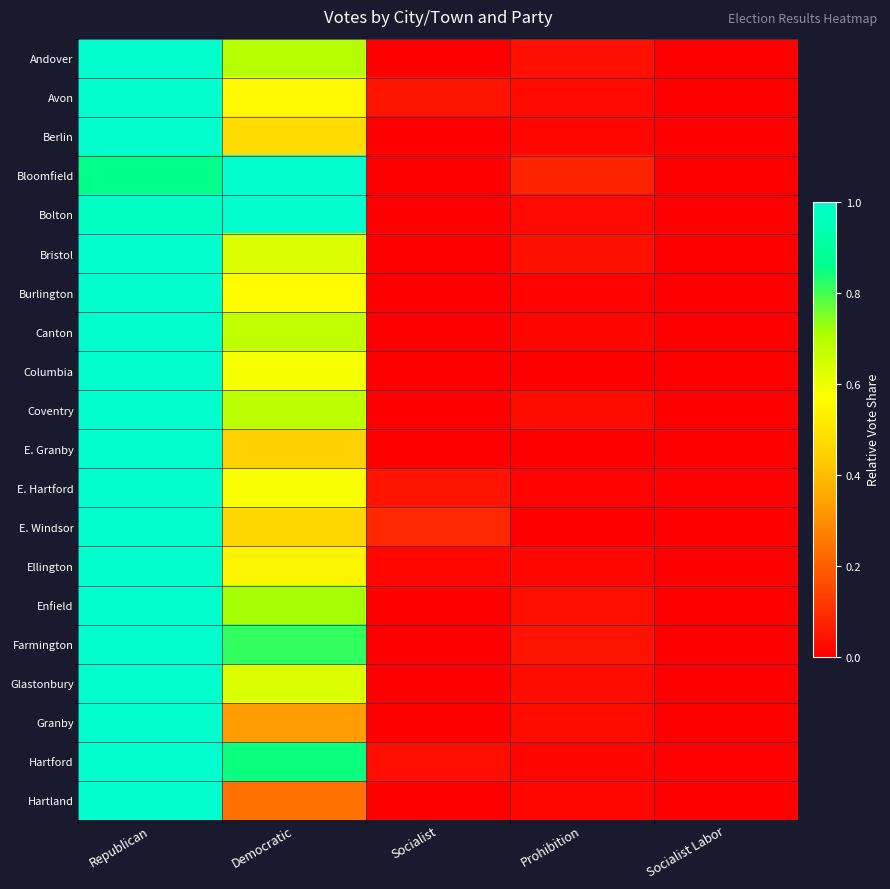

How many distinct data groups are displayed?

20